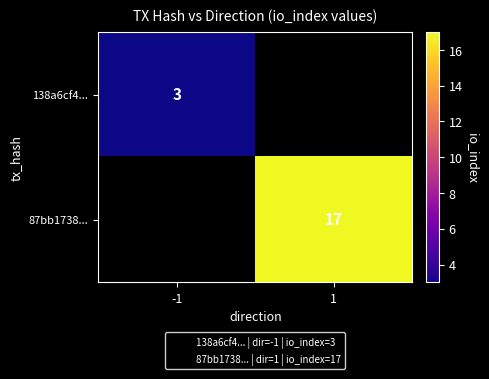

At how many categories does at least one series exceed 5?

1